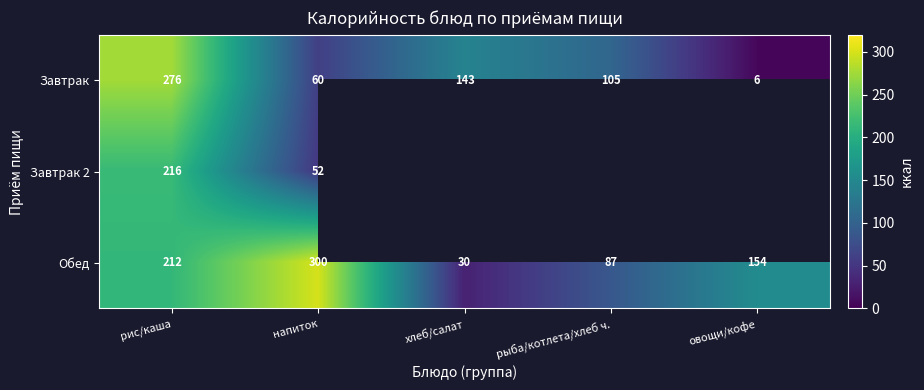

What is the sum of the Обед values at напиток and рис/каша?

512